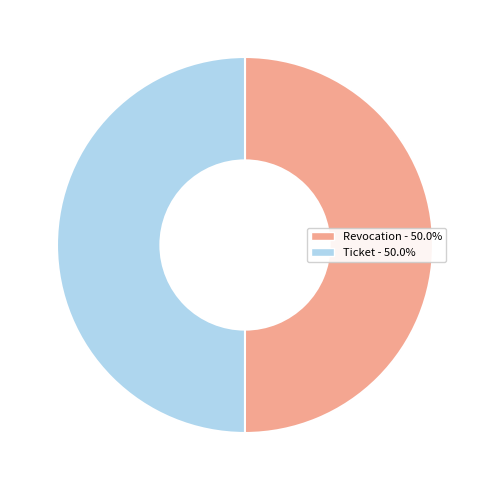

Approximately how many times larger is the value at Ticket compared to Revocation?

1.0